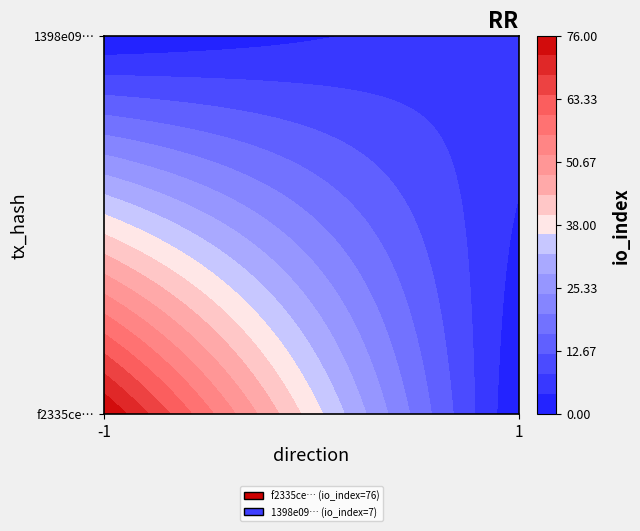

Reading left to right, transcribe all the data shown in this chart.

f2335ce131f3da591febd1a2ad3c4f0a740a04c: -1	76
1398e0926aedaf38ce6104086ebe8af3d8affa5: 1	7